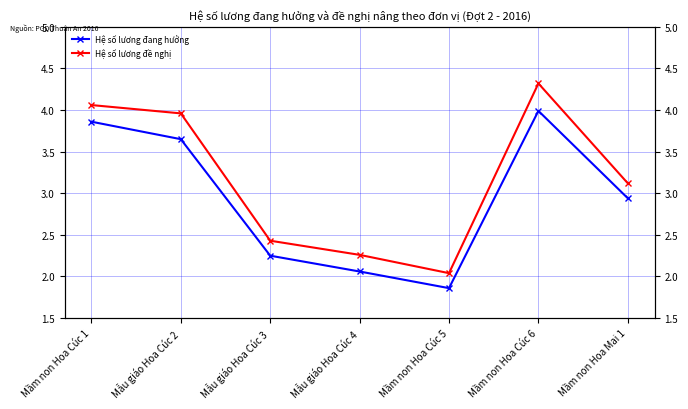

List the series in order of their overall mean, highest first.

Hệ số lương đề nghị, Hệ số lương đang hưởng